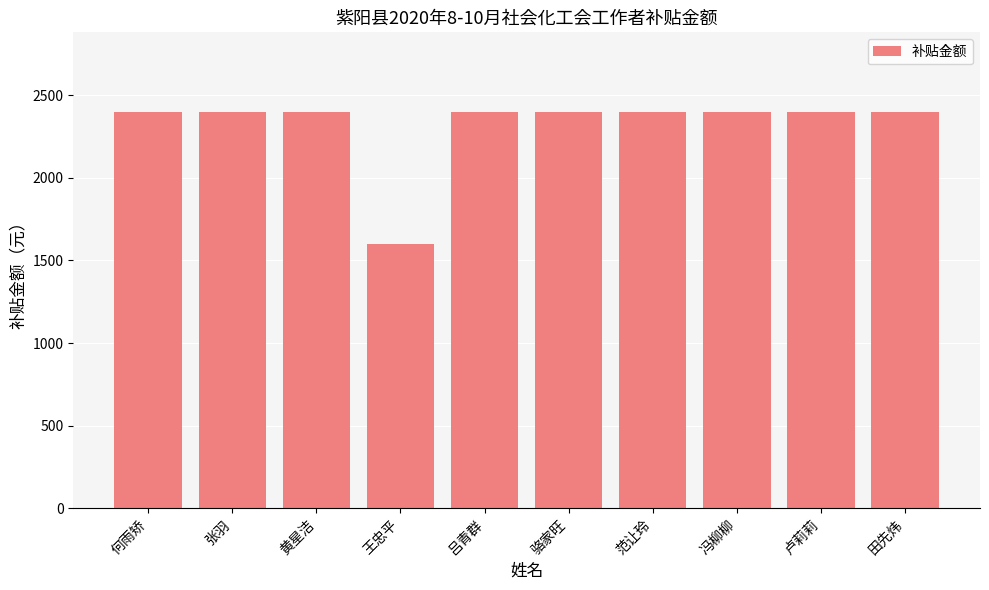

Which label corresponds to the smallest value in the chart?

王忠平